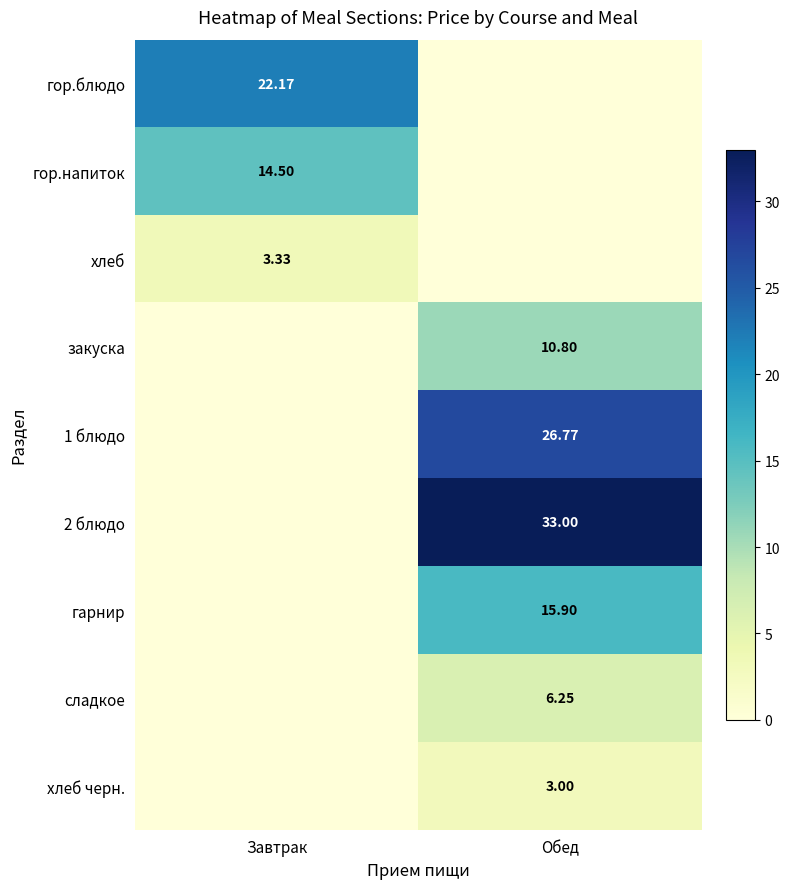

Count the number of categories in the chart.

2